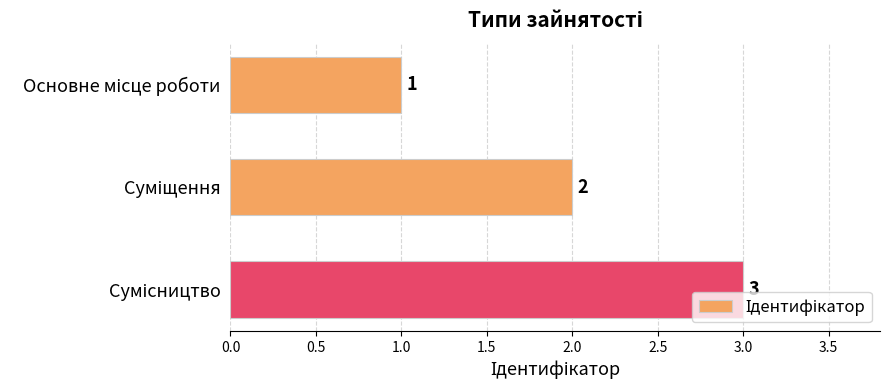

What is the sum of all values?

6